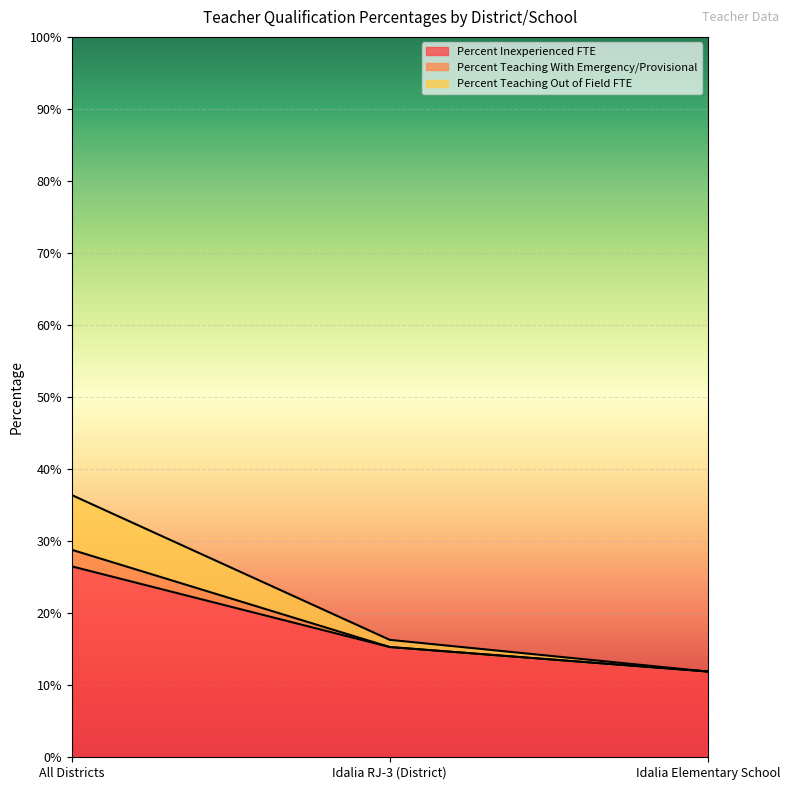

What is the sum of all Percent Inexperienced FTE values?

0.5